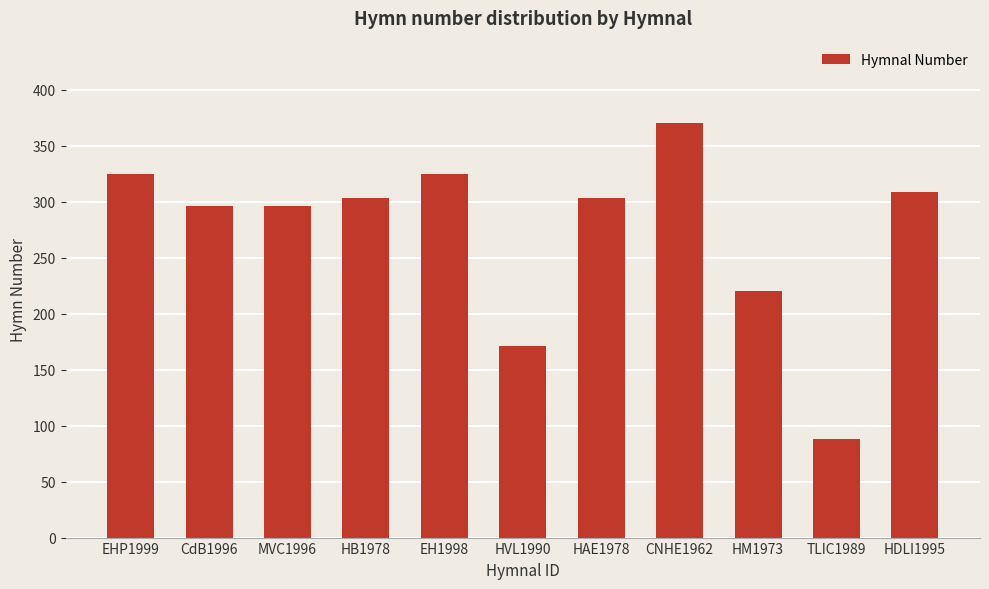

Read the value at HB1978.

303